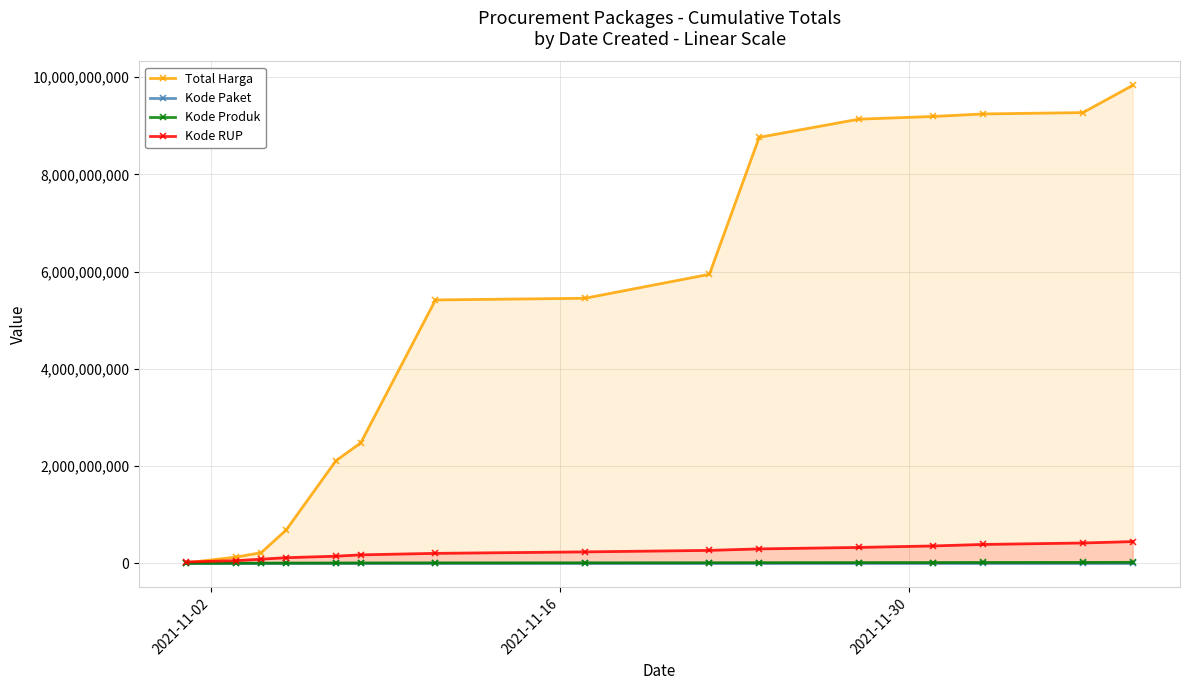

True or false: Kode Produk and Kode RUP intersect in this chart.

False